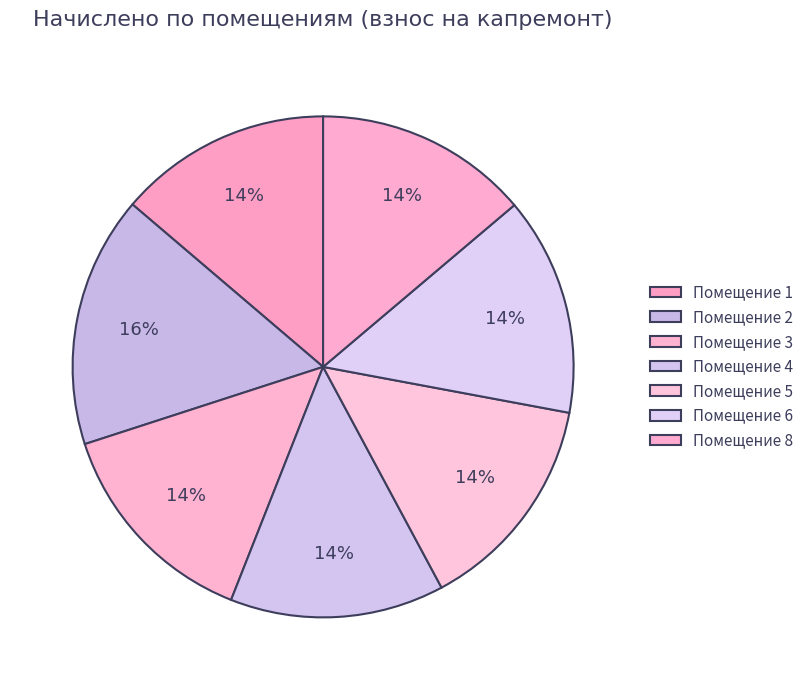

How many slices are in this pie chart?

7